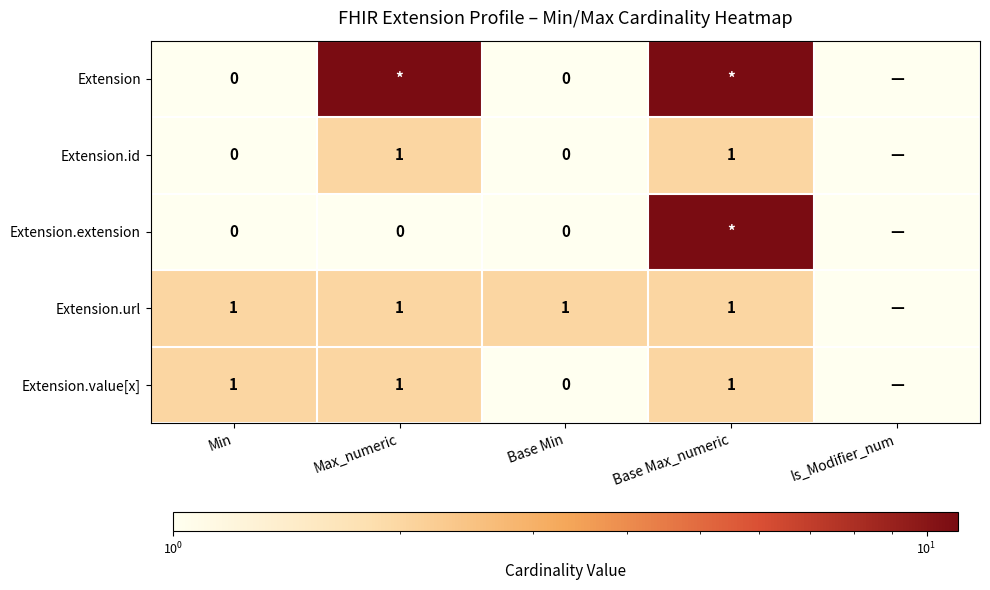

Is it true that Extension.id equals 1 at Max_numeric?

True